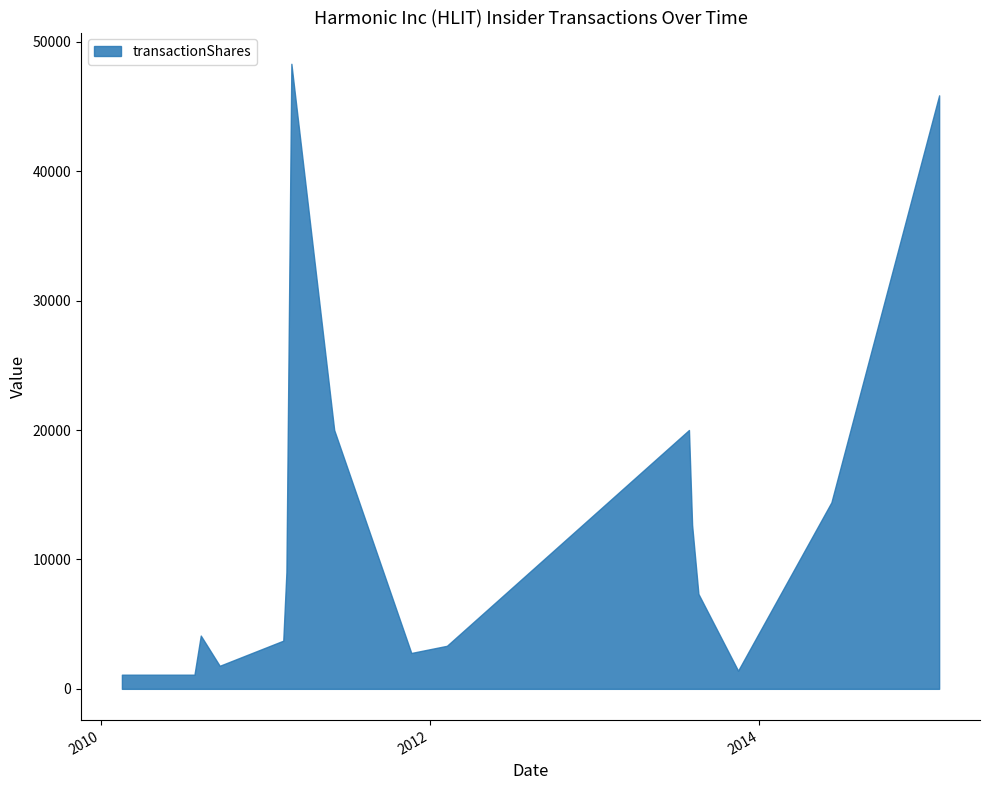

What is the greatest value displayed?

48297